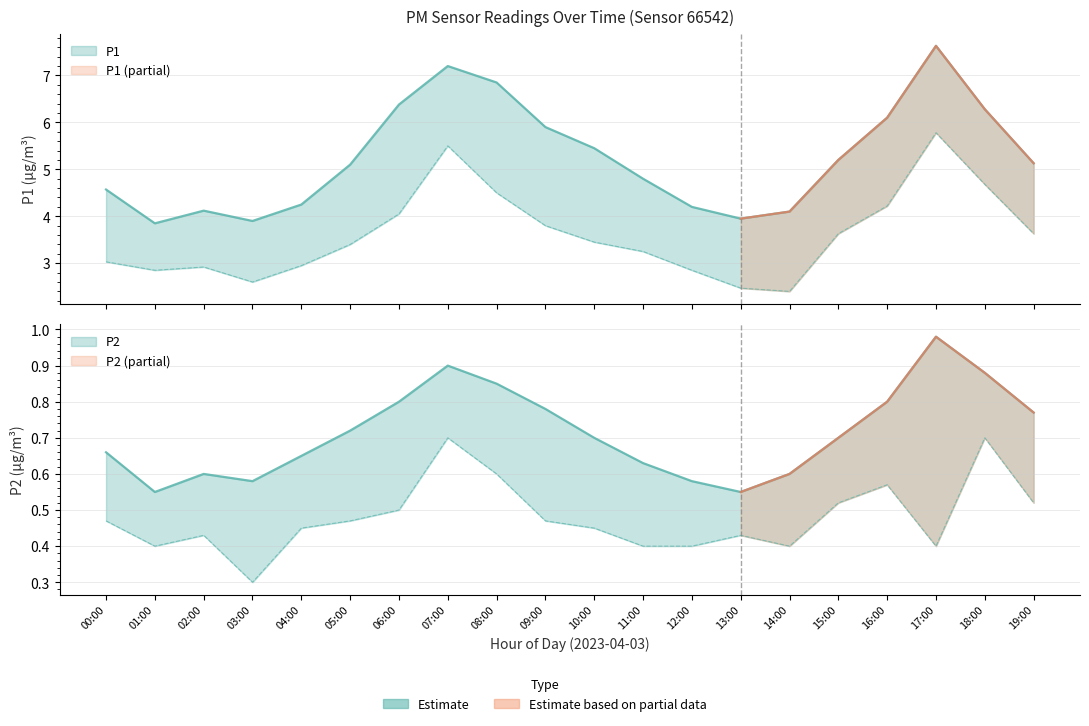

What is the total value across all series at 04:00?

4.9